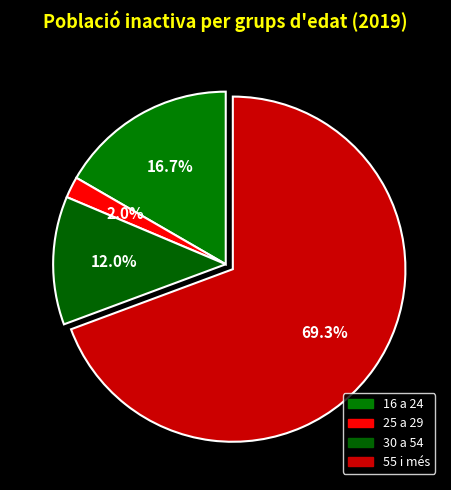

Rank the categories by value from highest to lowest.

55 i més, 16 a 24, 30 a 54, 25 a 29